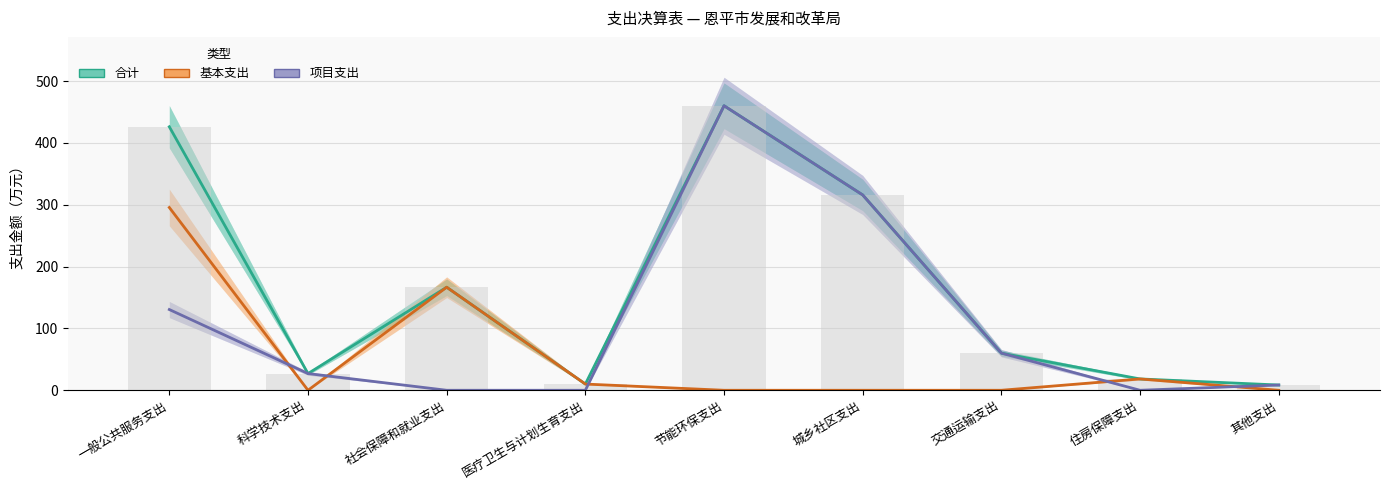

At which label does 基本支出 reach its minimum?

科学技术支出